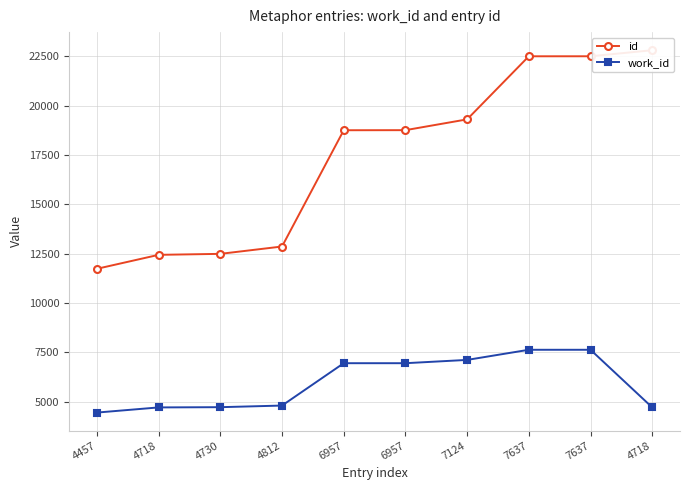

What is the value of the id point at the 2nd from the left?

12445